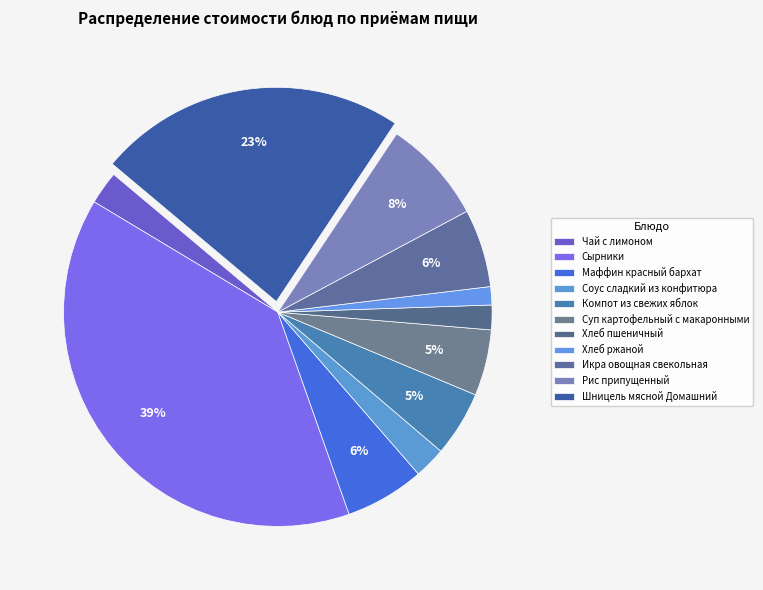

Does Суп картофельный с макаронными account for over 50% of the chart?

No